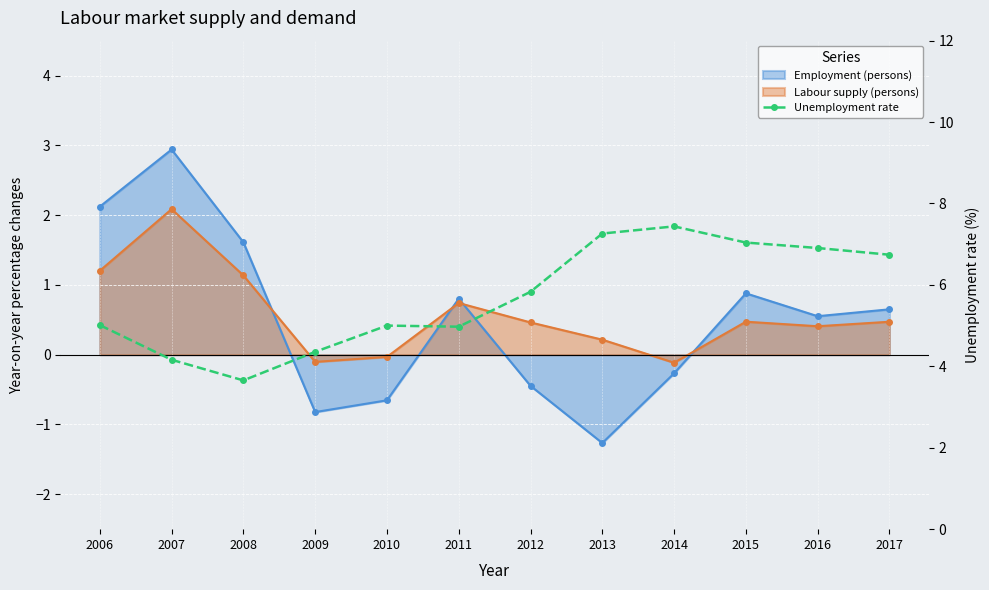

How many categories are shown in the chart?

12